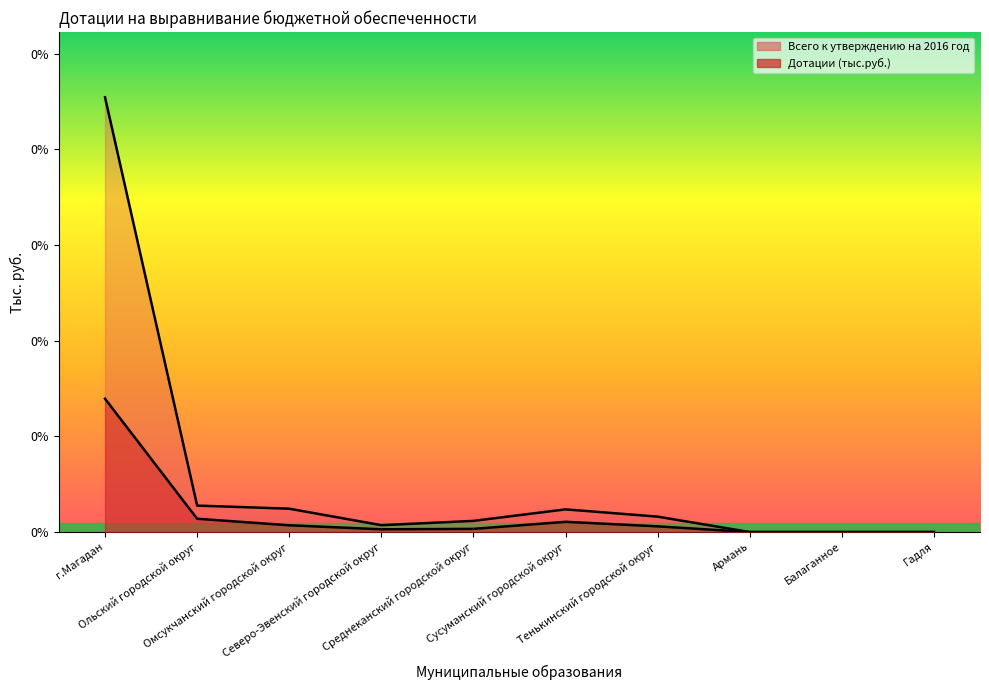

Where is the first local maximum for Дотации (тыс.руб.)?

Сусуманский городской округ